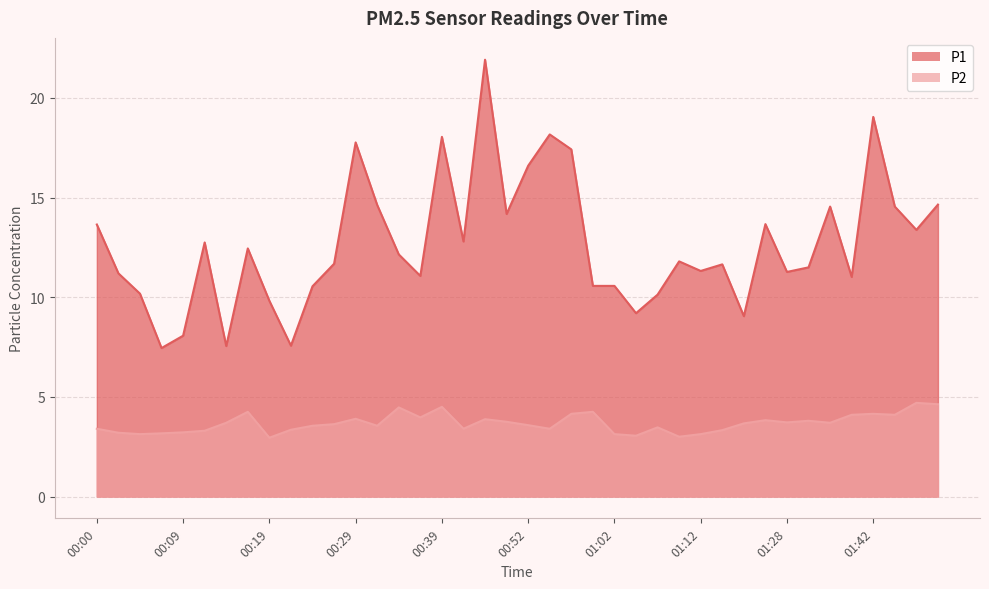

How many data points in P2 are above 3?

38